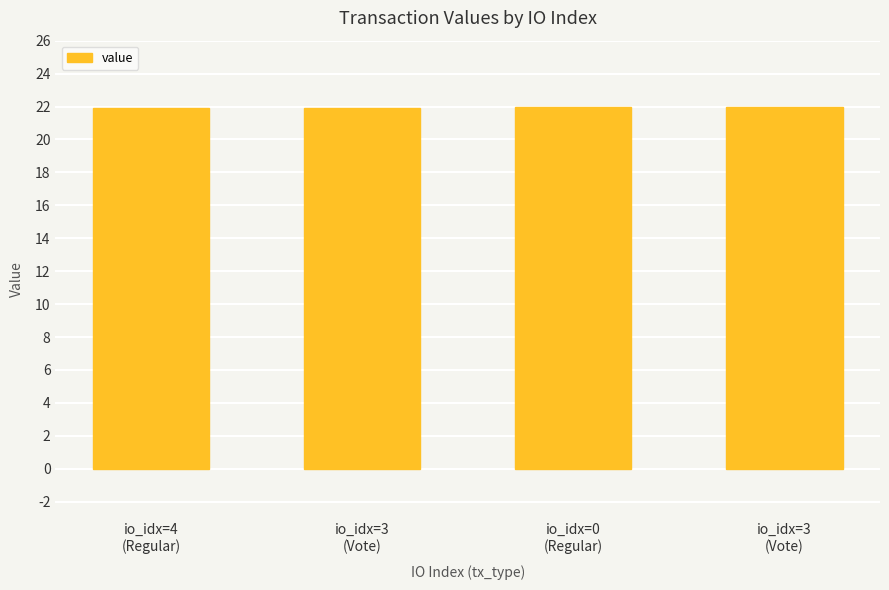

How many distinct data groups are displayed?

1